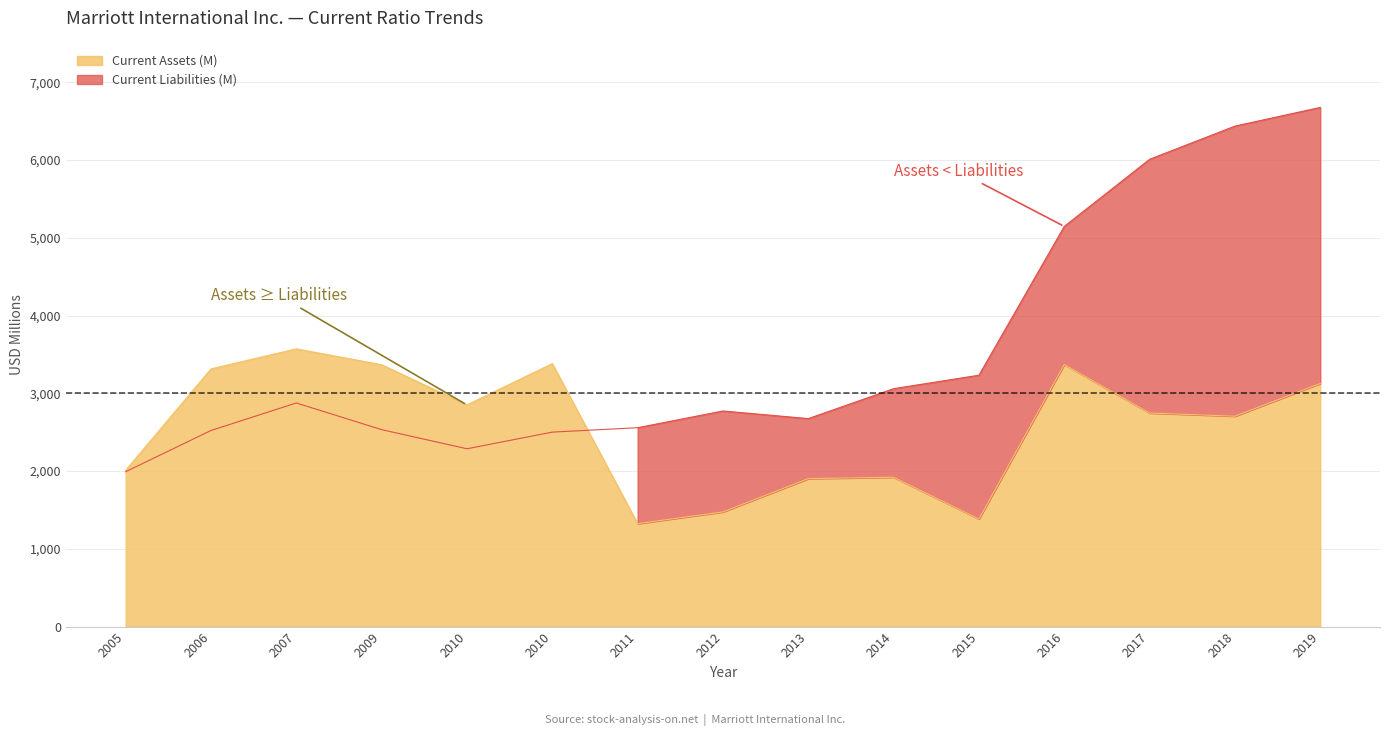

Rank the series at 2016 from highest to lowest value.

Current Liabilities (M), Current Assets (M)